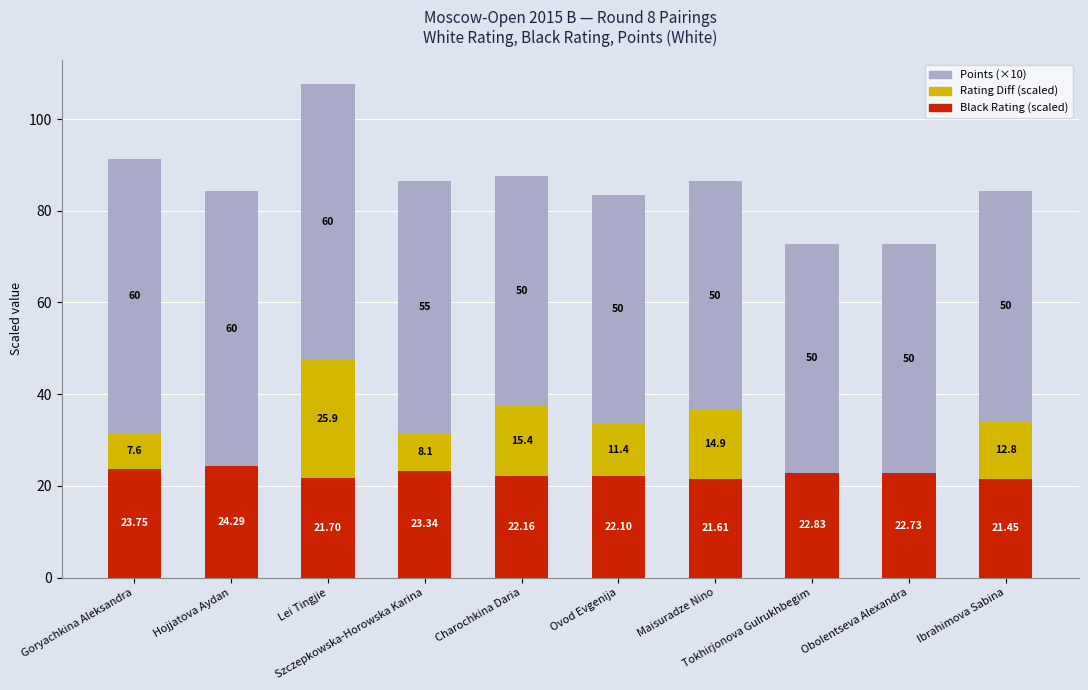

Count the number of categories in the chart.

10